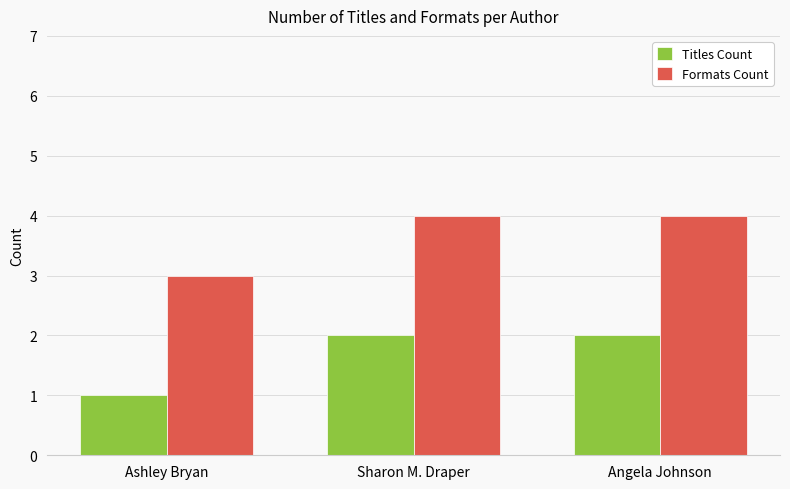

Rank the series at Ashley Bryan from highest to lowest value.

Formats Count, Titles Count